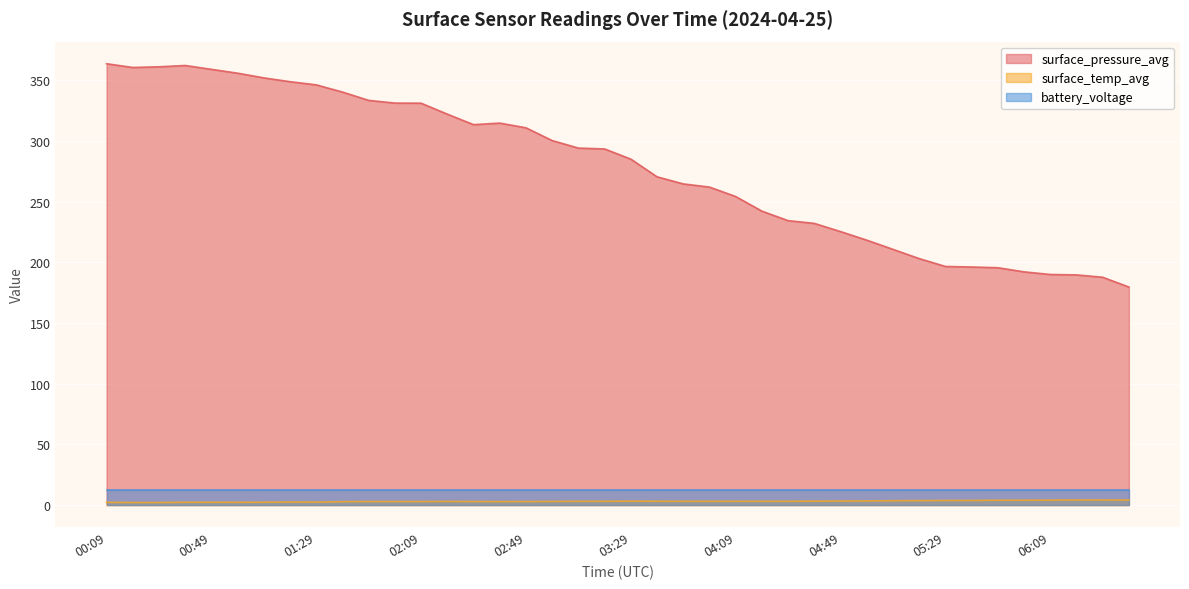

The surface_pressure_avg series shows 346.4 at 01:29. True or false?

True